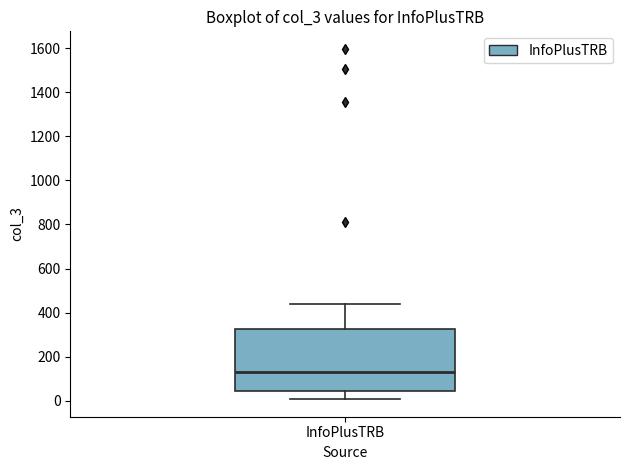

Transcribe this box plot: give where the median line is, the range the box spans, and where the two whiskers end, as read against the y-axis. The values are not printed on the chart, so give them approximately, as read against the axis.

median 140, box 40 to 320, whiskers 0 to 440